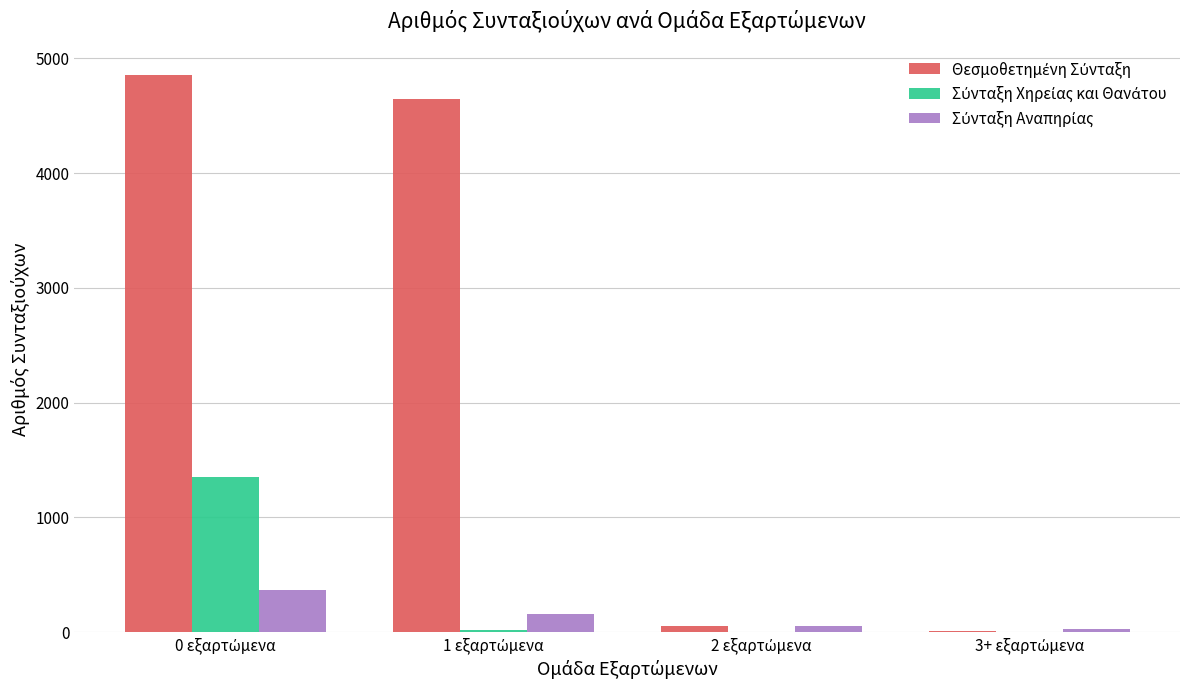

What is the maximum value for Σύνταξη Αναπηρίας?

368